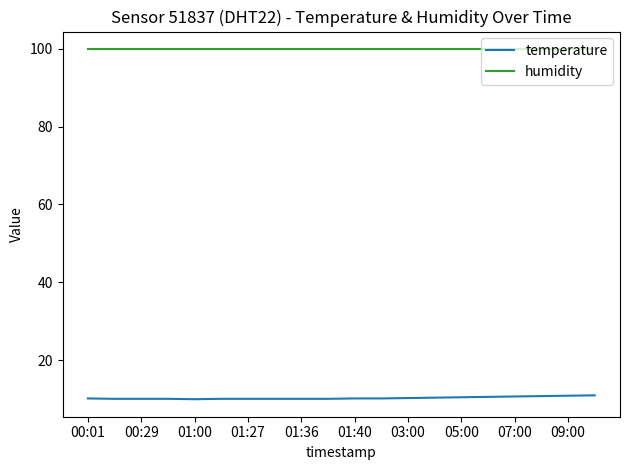

What is the difference between the second highest and minimum values in the temperature series?

0.9